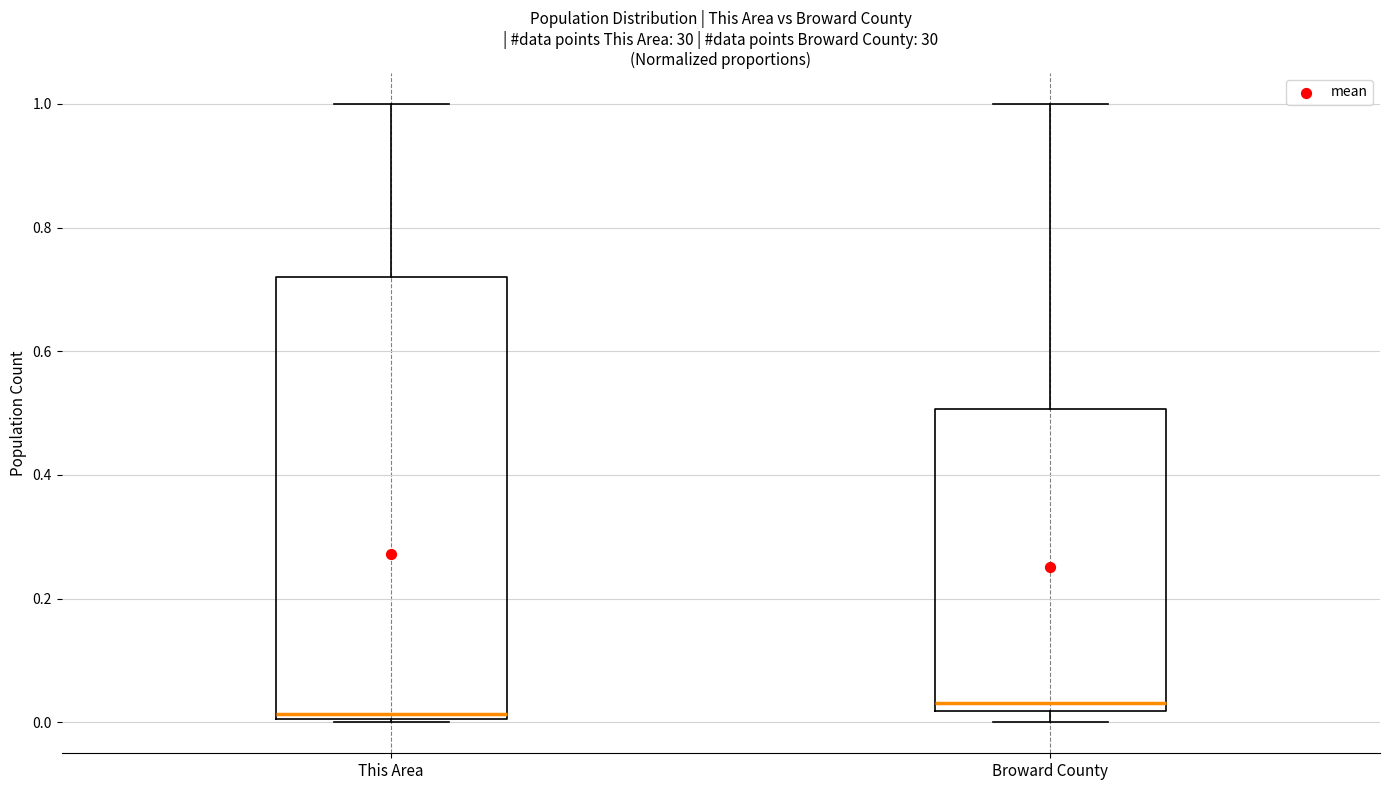

Comparing the boxes themselves (not the whiskers), which one is the tallest?

This Area